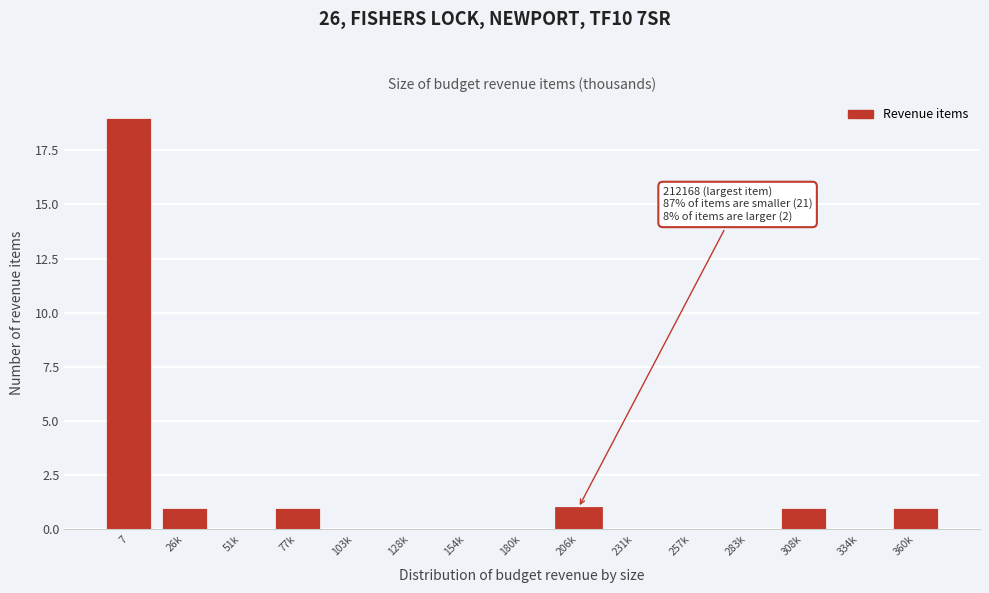

Reading left to right, what are all the values shown in this chart?

7=19	26k=1	51k=0	77k=1	103k=0	128k=0	154k=0	180k=0	206k=1	231k=0	257k=0	283k=0	308k=1	334k=0	360k=1